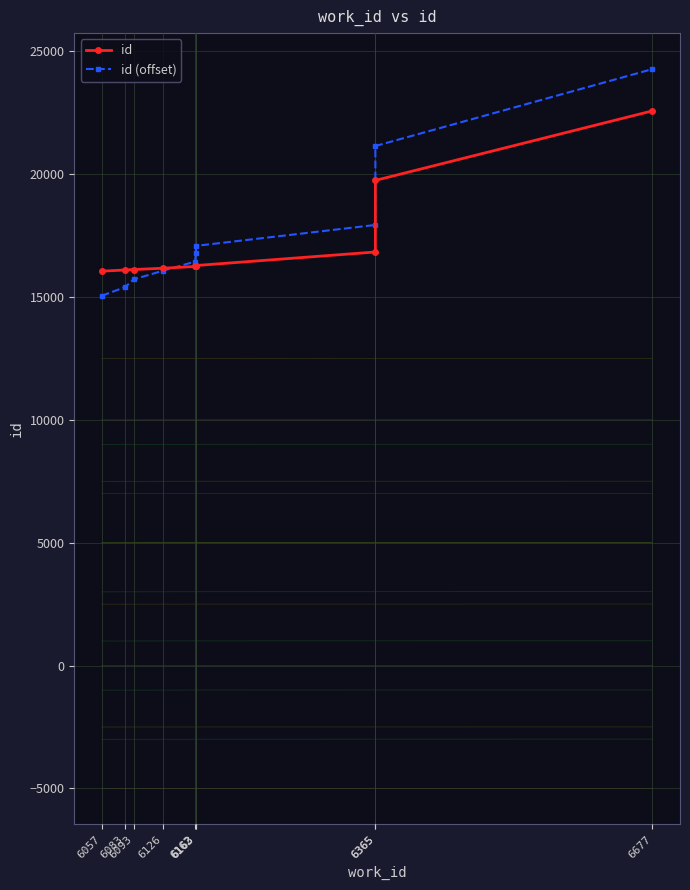

Which series ends up on top after the final intersection of id (offset) and id?

id (offset)